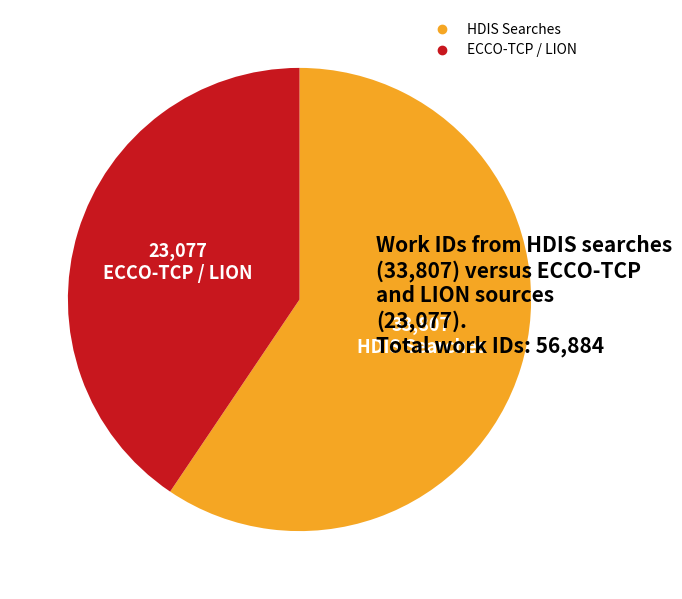

Is there a majority slice in this chart?

Yes